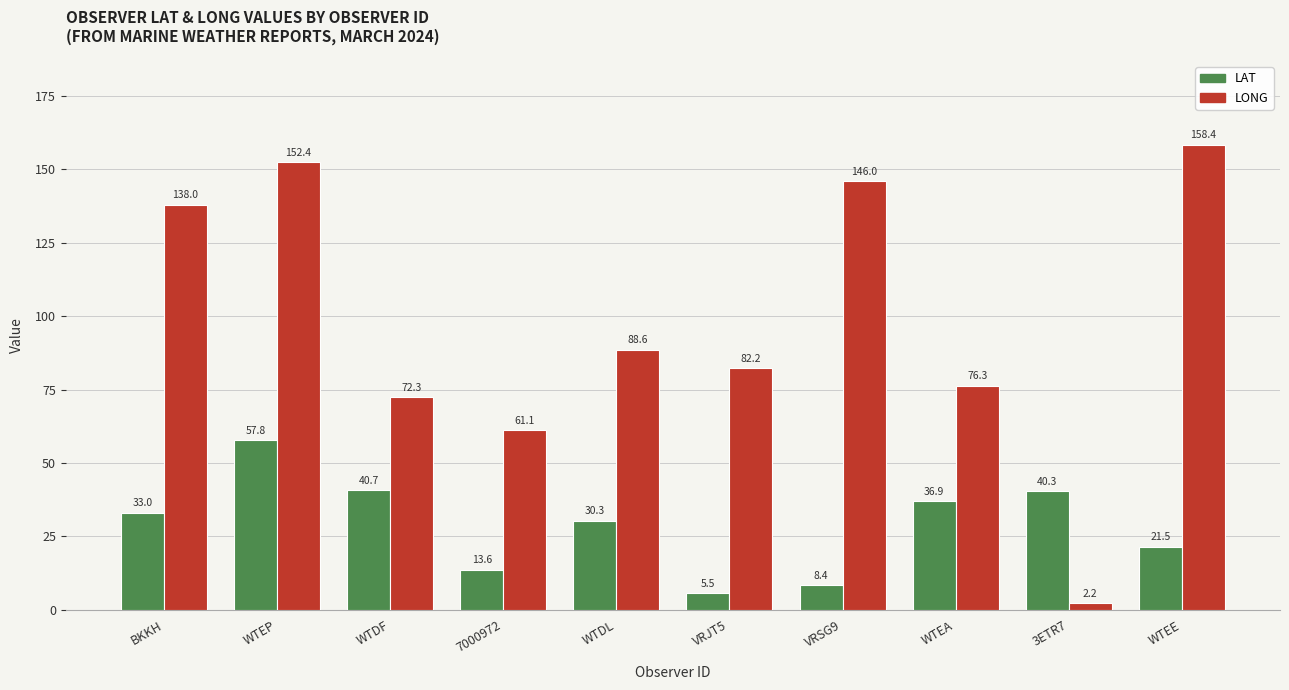

How many bars are there in each group?

2